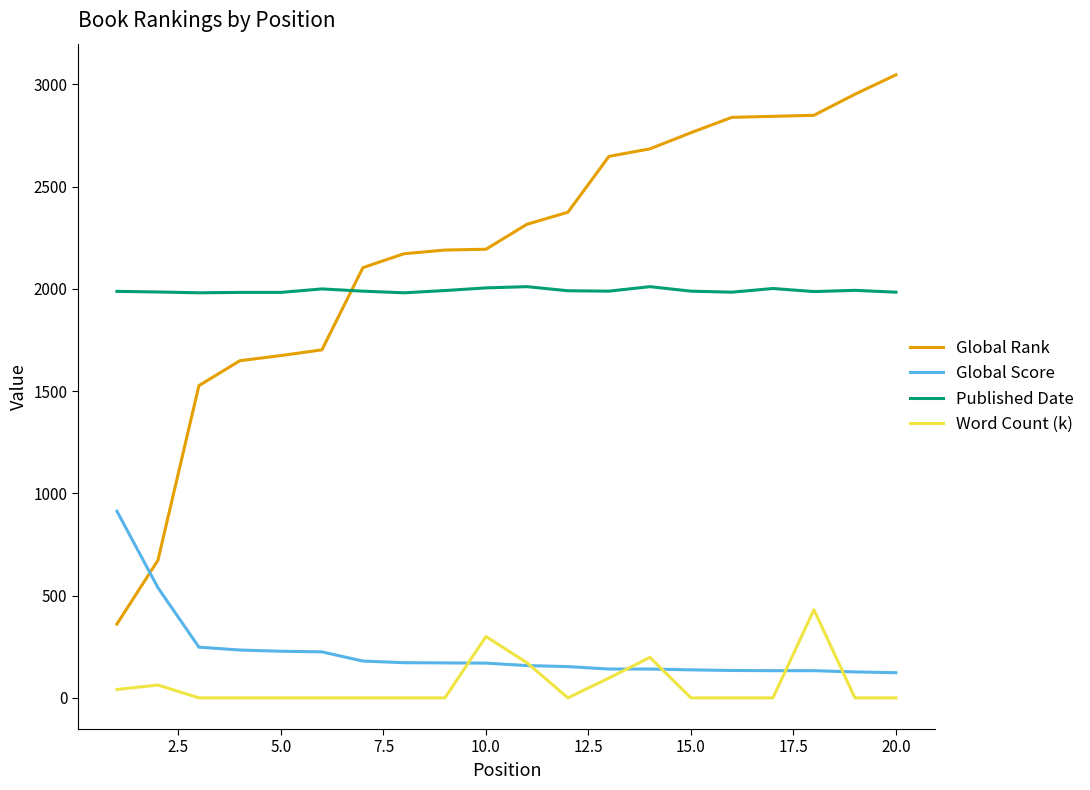

Which series has the largest total across all categories?

Global Rank